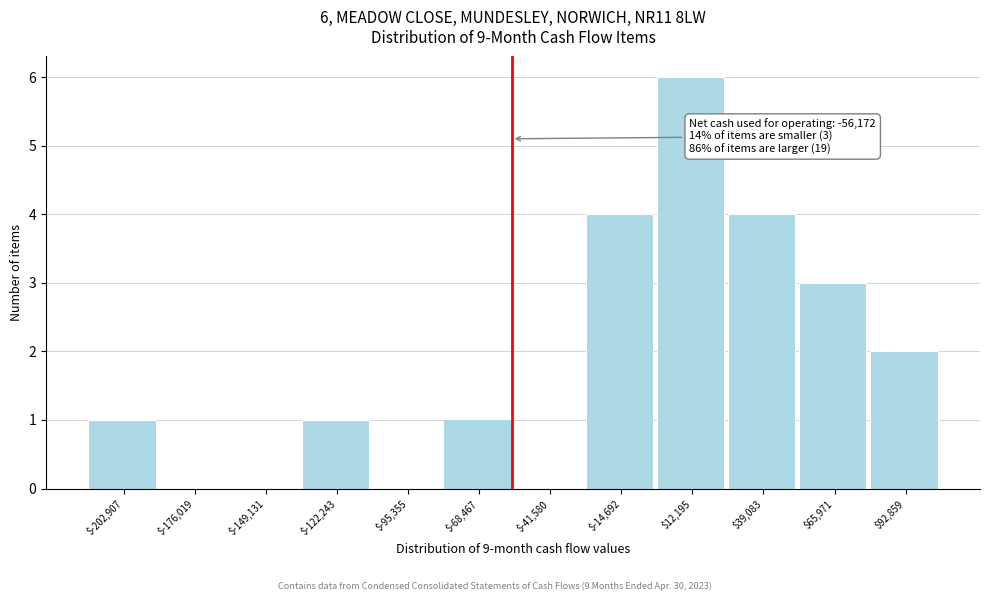

Which range on the x-axis has the tallest bar?

0 to 25000